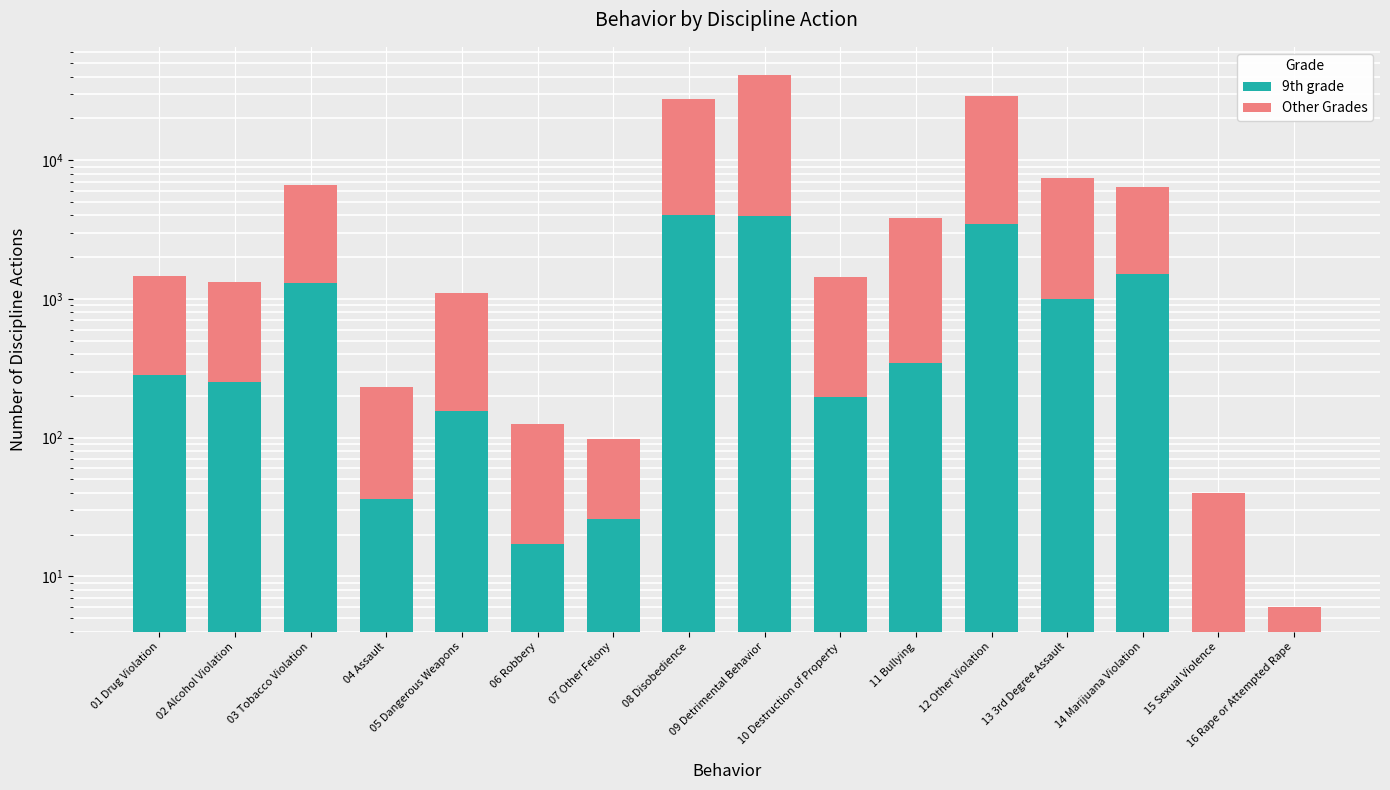

What are all the series names shown in the legend?

9th grade, Other Grades